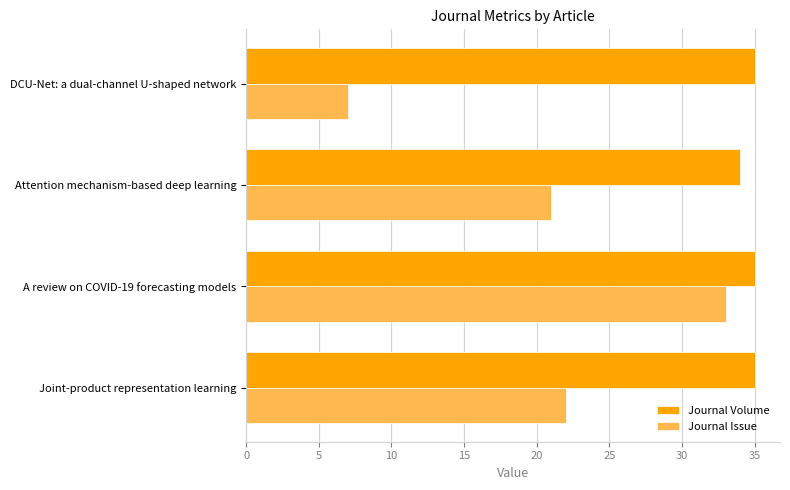

At how many categories does at least one series exceed 32?

4